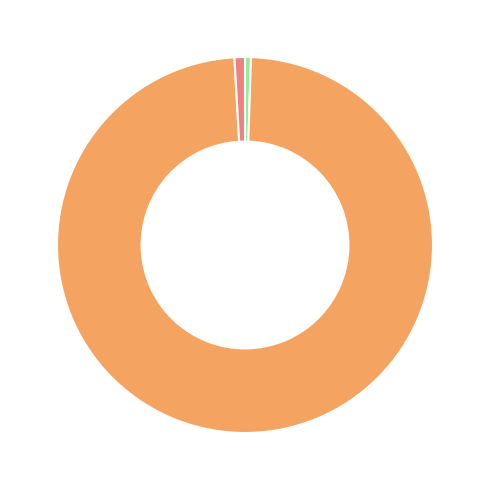

Is there any slice that represents more than half of the pie?

Yes